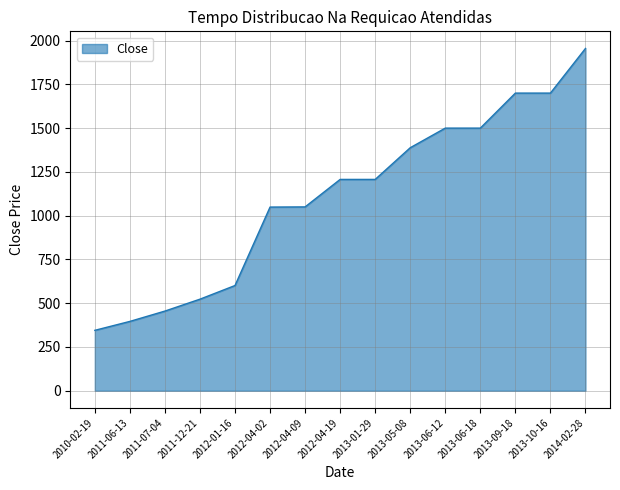

At which category does the chart reach its peak across all series?

2014-02-28